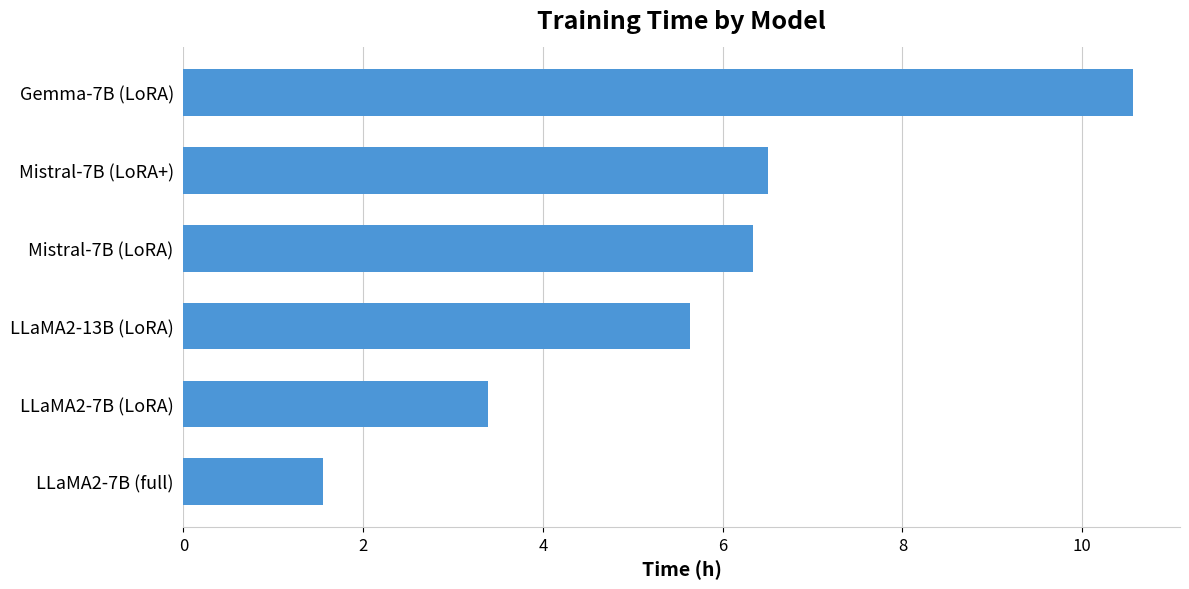

What is the sum of the values at LLaMA2-7B (full) and LLaMA2-13B (LoRA)?

7.2